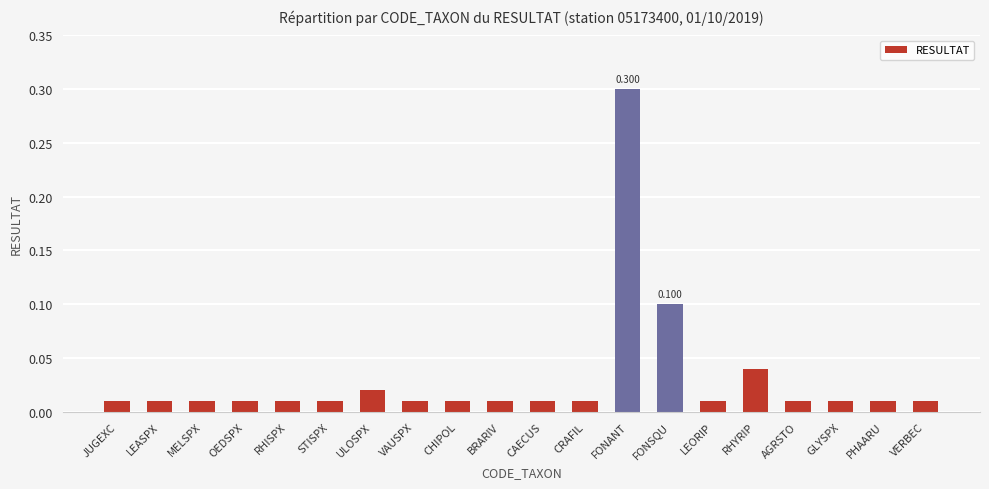

Between RHYRIP and CAECUS, which is larger?

RHYRIP